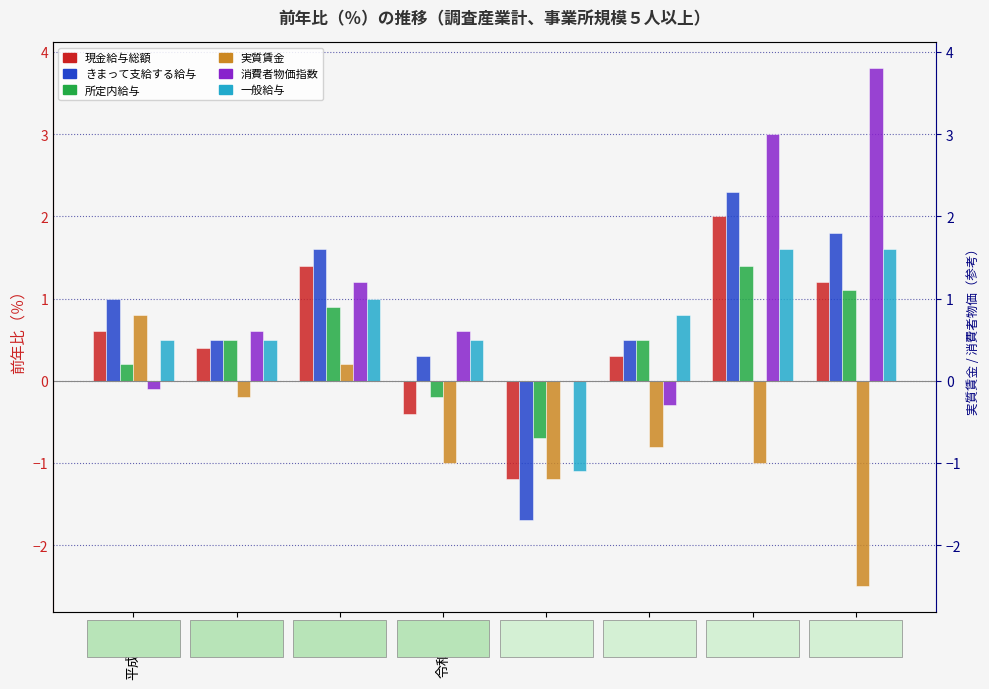

What is the total value across all series at 30年?

6.3